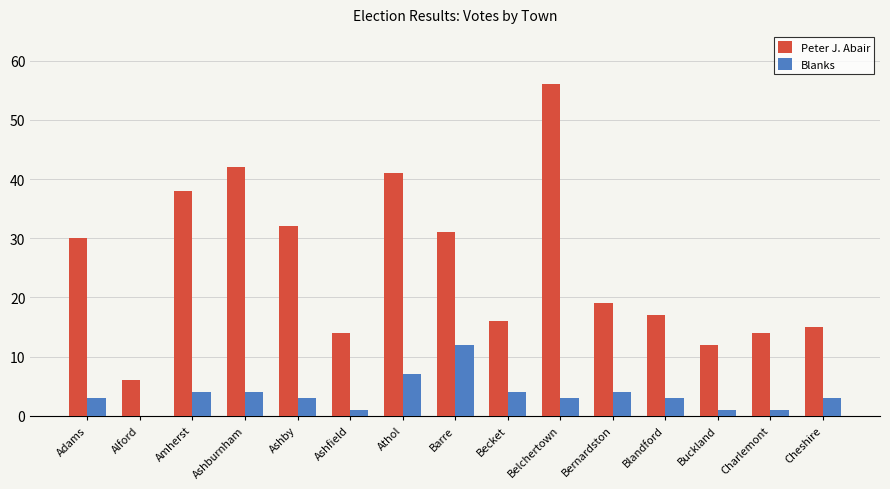

Between Alford and Blandford, which series saw the biggest shift?

Peter J. Abair